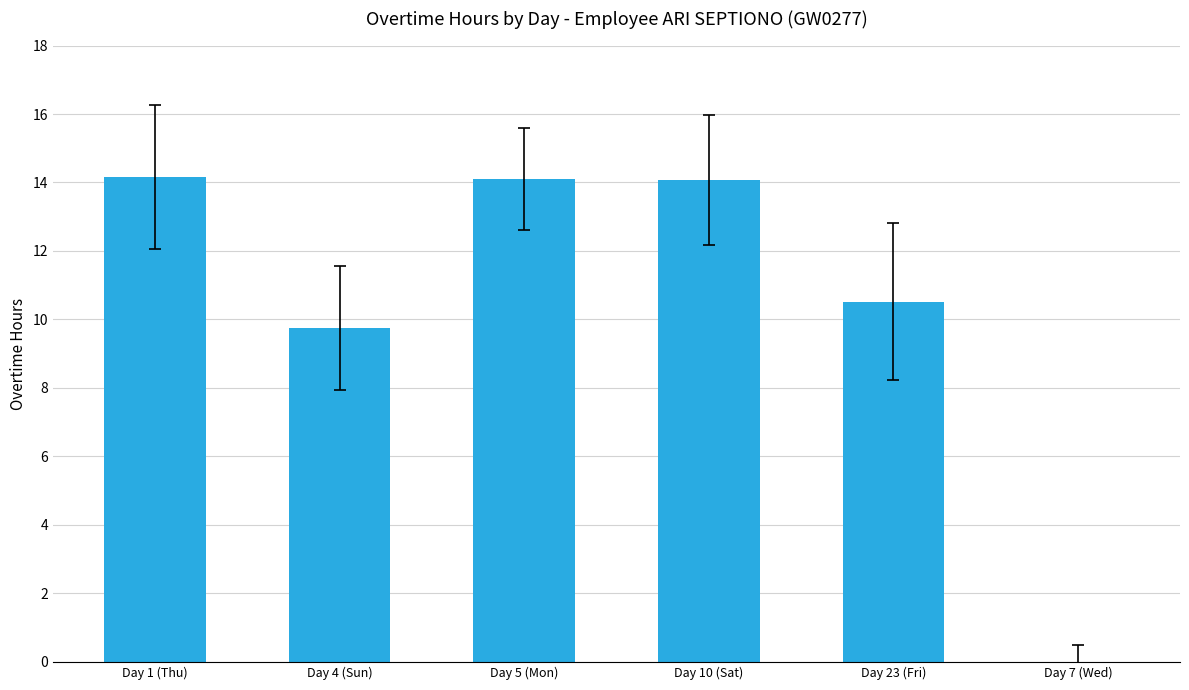

True or false: the data shows 0.0 at Day 7 (Wed).

True